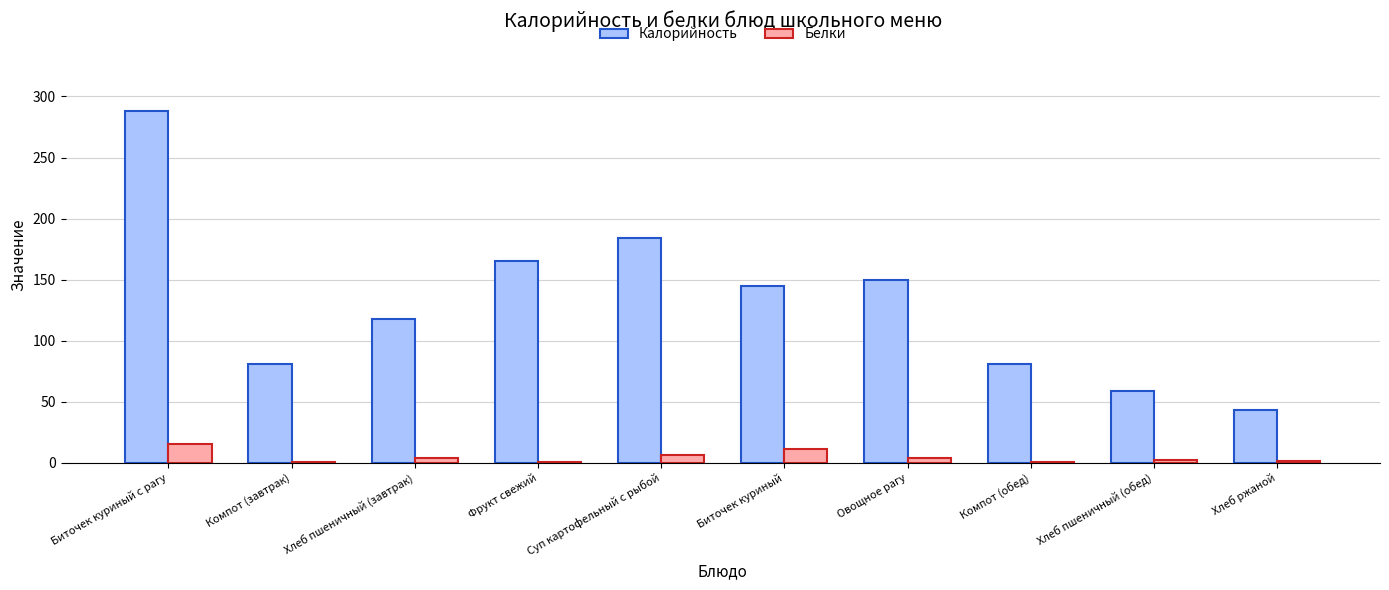

Which series has the largest total across all categories?

Калорийность